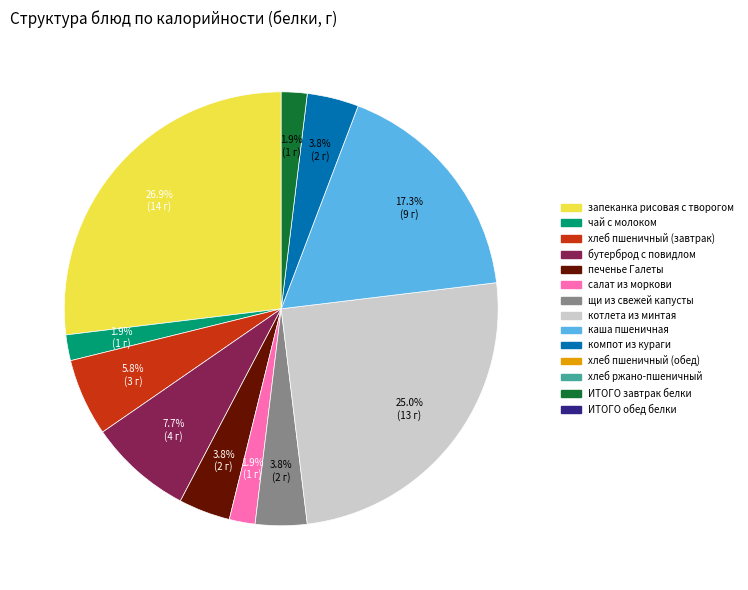

Is there a majority slice in this chart?

No